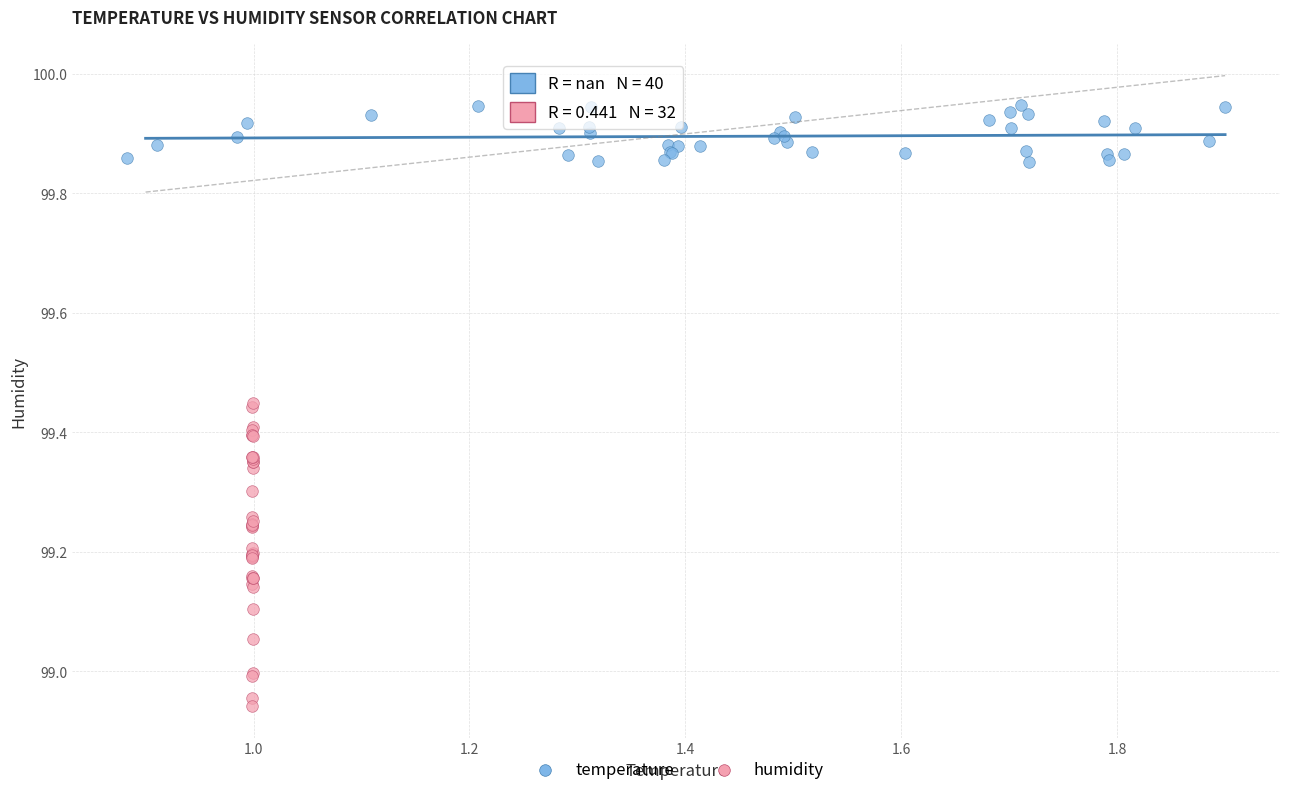

Which series reaches the maximum Y coordinate?

temperature